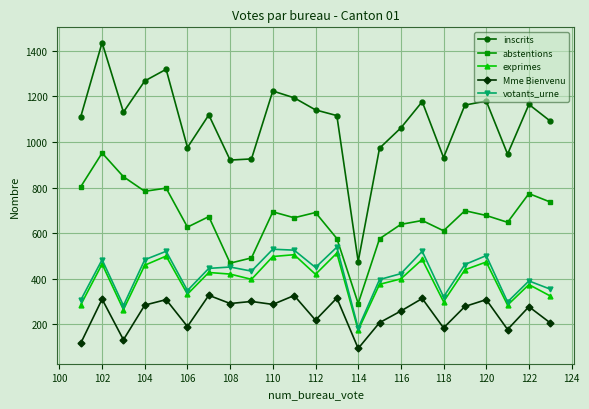

What is the difference between the maximum and minimum values in the abstentions series?

660